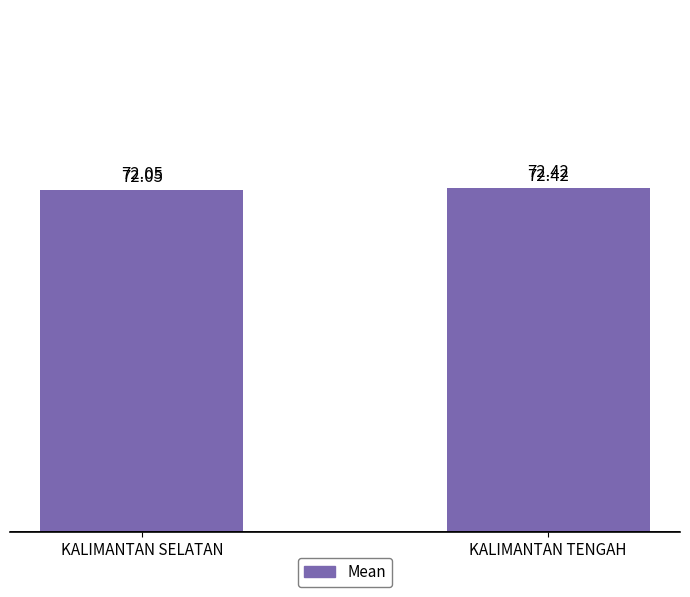

At which category does the chart reach its minimum across all series?

KALIMANTAN SELATAN